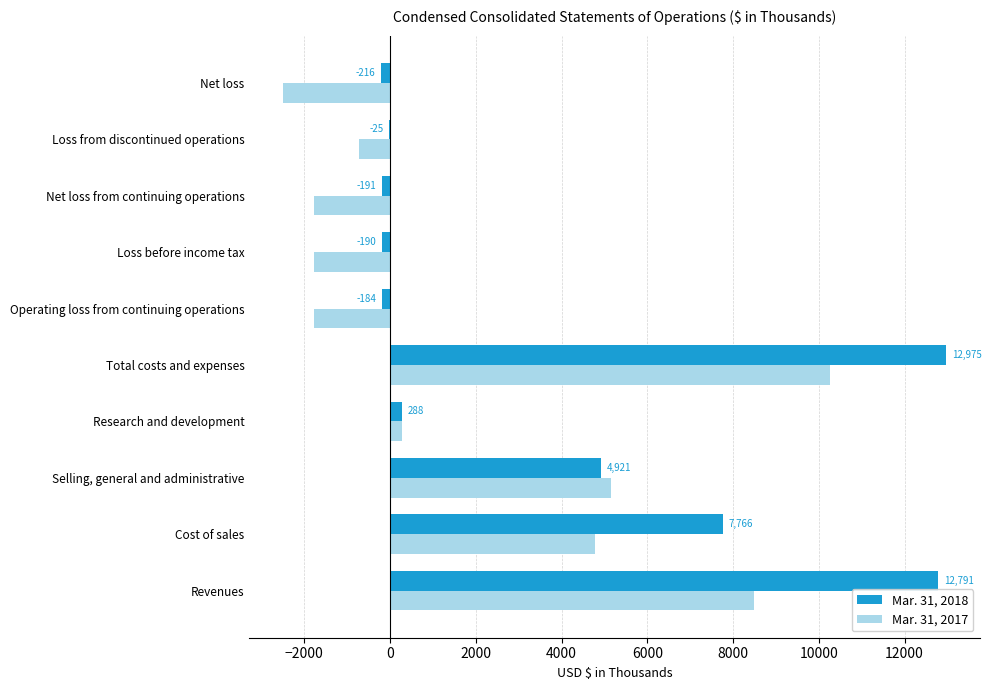

What is the approximate value of Mar. 31, 2017 at Loss before income tax?

-1776